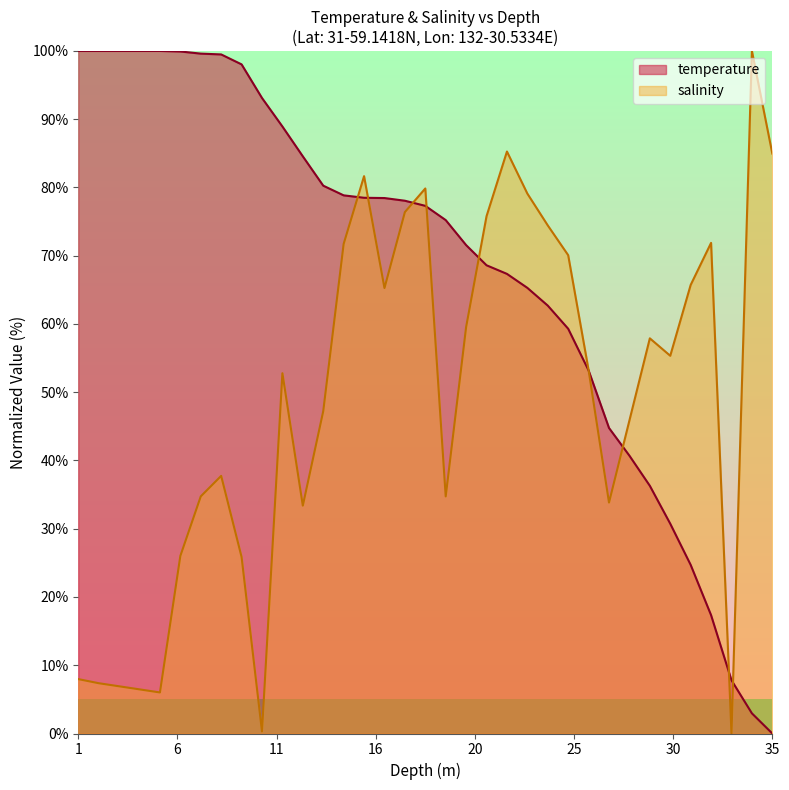

At which category is the sum across all series the highest?

15.0